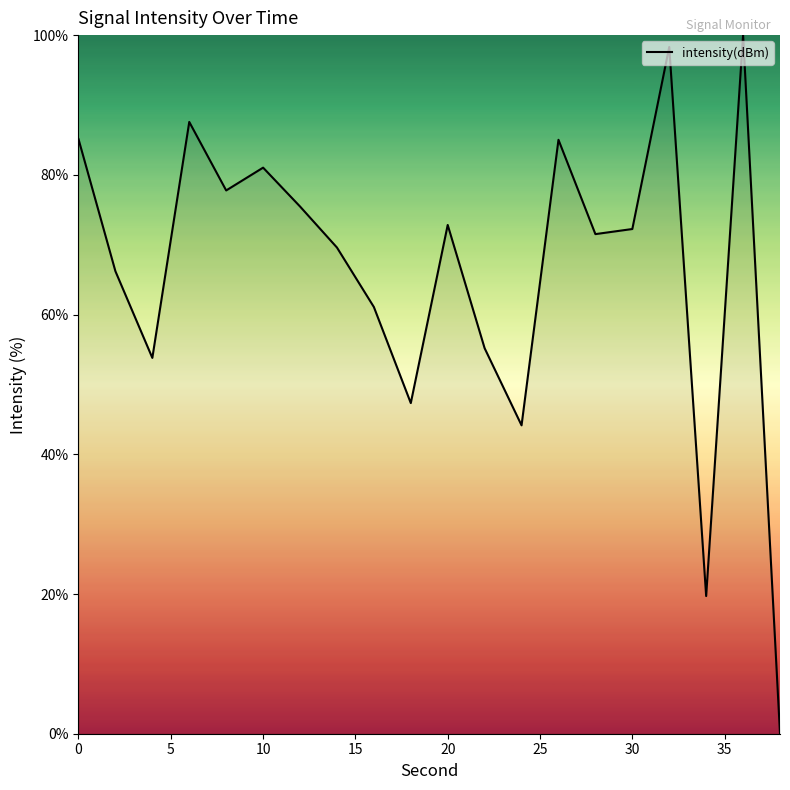

What is the difference between the maximum and minimum values?

100.0